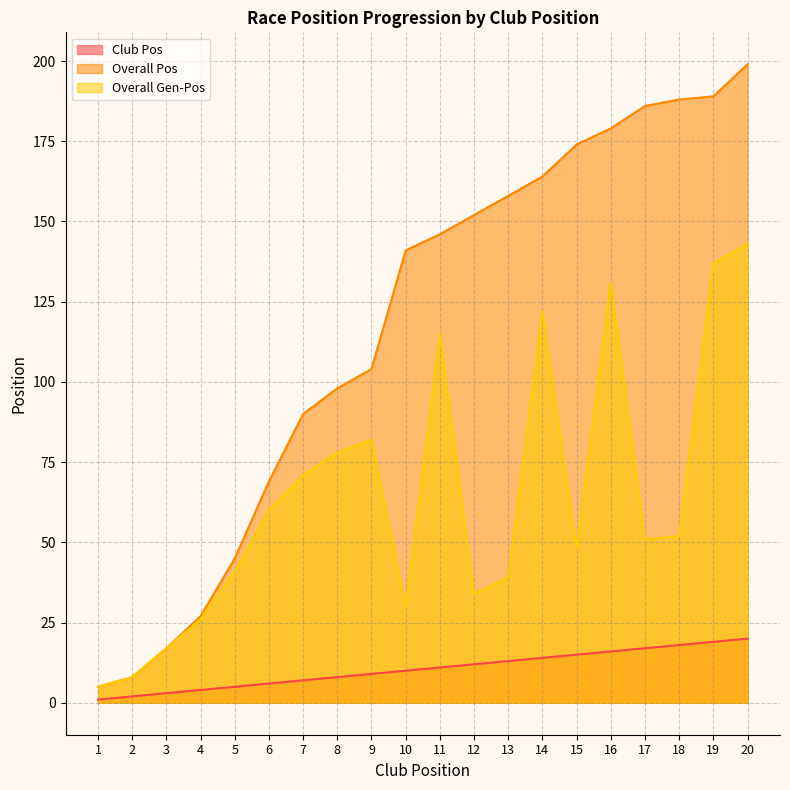

What is the highest value of the Overall Gen-Pos series?

143